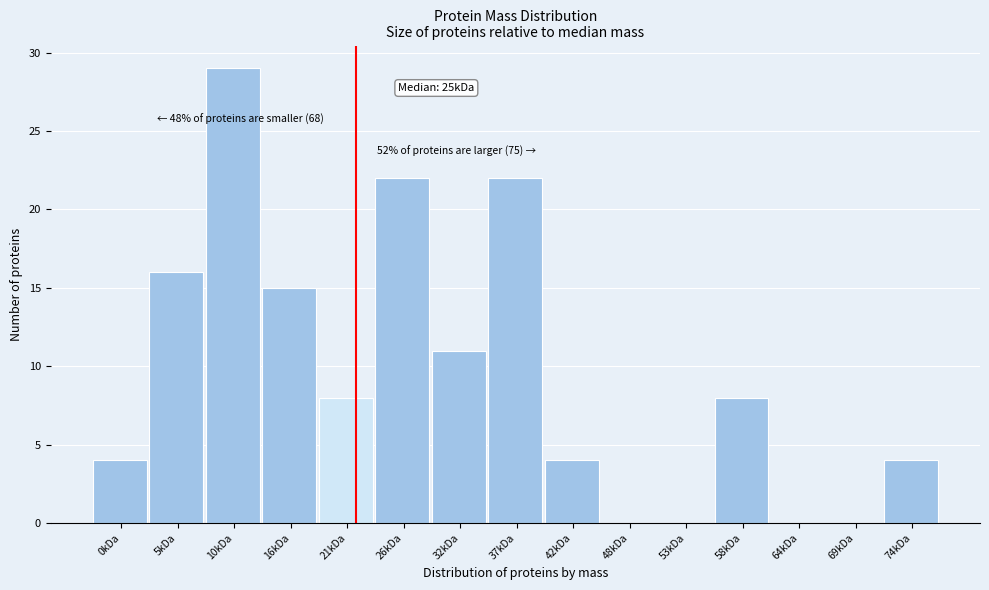

Reading right to left, extract all data points from this chart.

74kDa=4	69kDa=0	64kDa=0	58kDa=8	53kDa=0	48kDa=0	42kDa=4	37kDa=22	32kDa=11	26kDa=22	21kDa=8	16kDa=15	10kDa=29	5kDa=16	0kDa=4